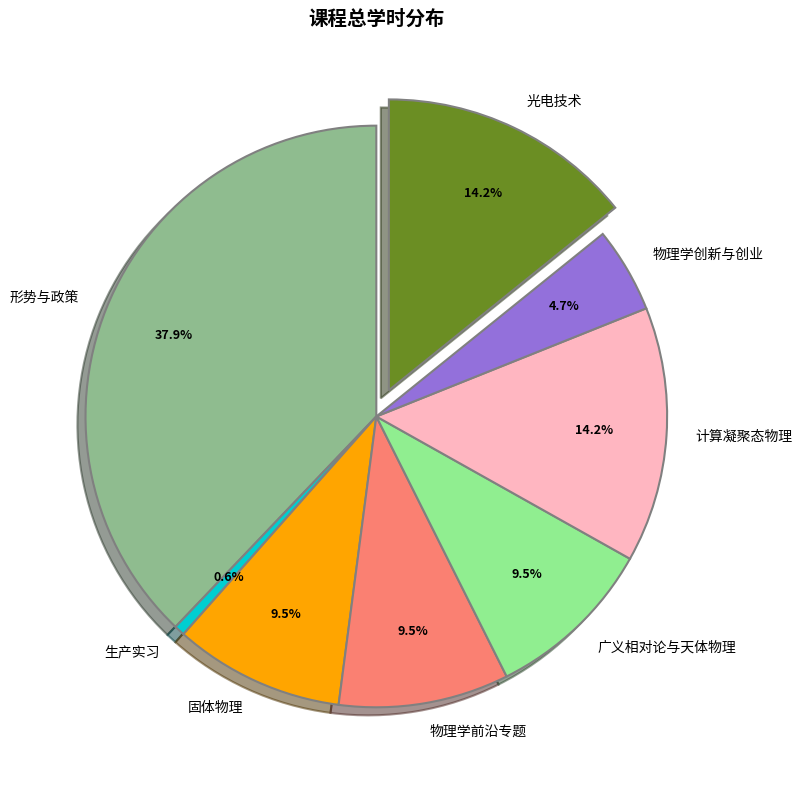

How many segments does this pie chart have?

8